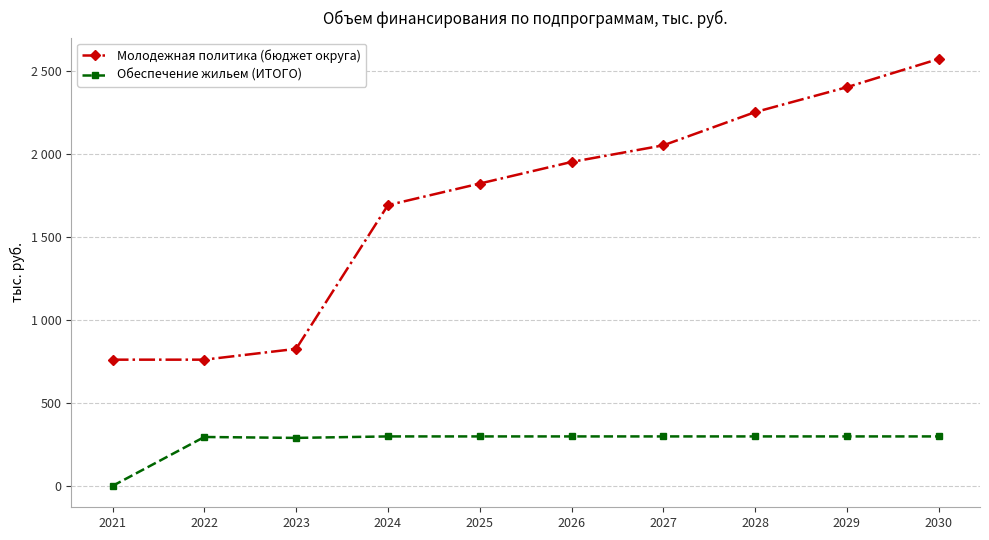

What are all the series names shown in the legend?

Молодежная политика (бюджет округа), Обеспечение жильем (ИТОГО)